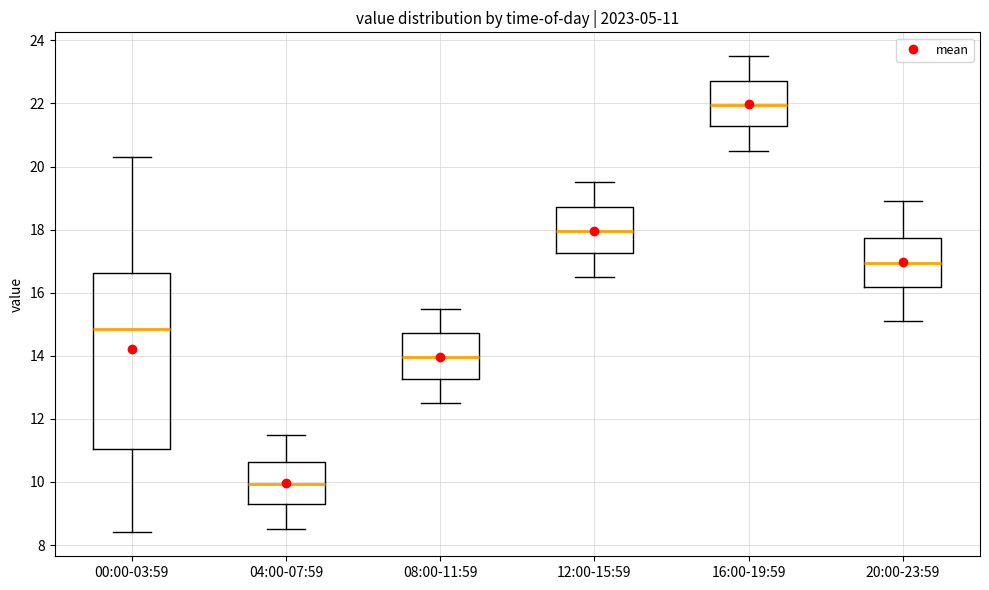

Which box has the highest median line?

16:00-19:59